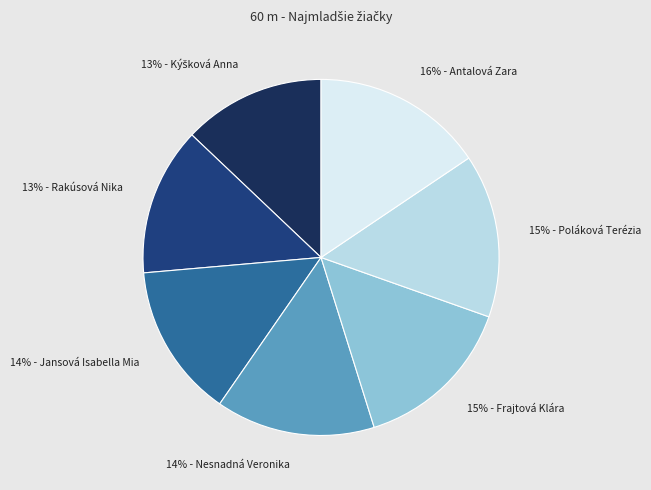

Is there any slice that represents more than half of the pie?

No